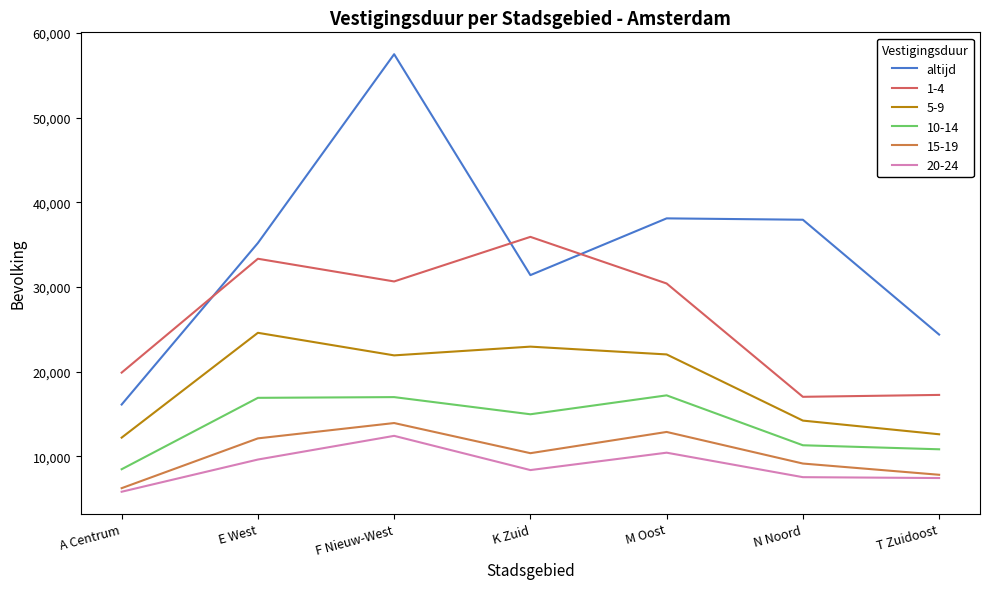

How many lines are shown in the chart?

6